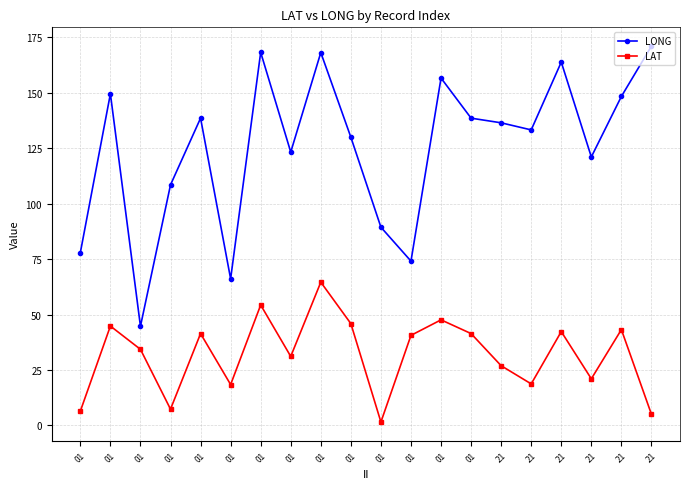

True or false: LAT and LONG intersect in this chart.

False